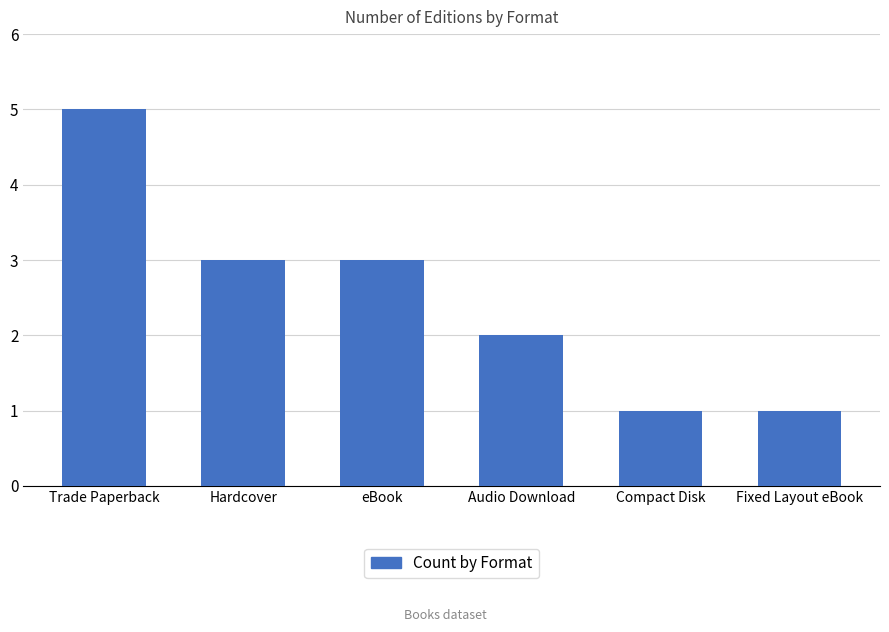

What is the maximum value shown in the chart?

5